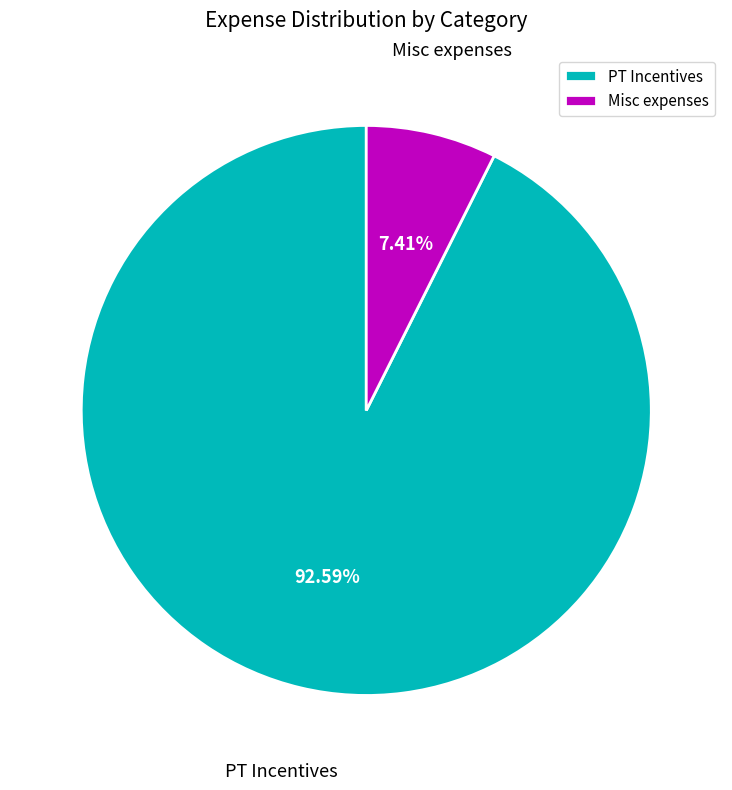

What percentage is the Misc expenses slice, to the nearest percent?

7%